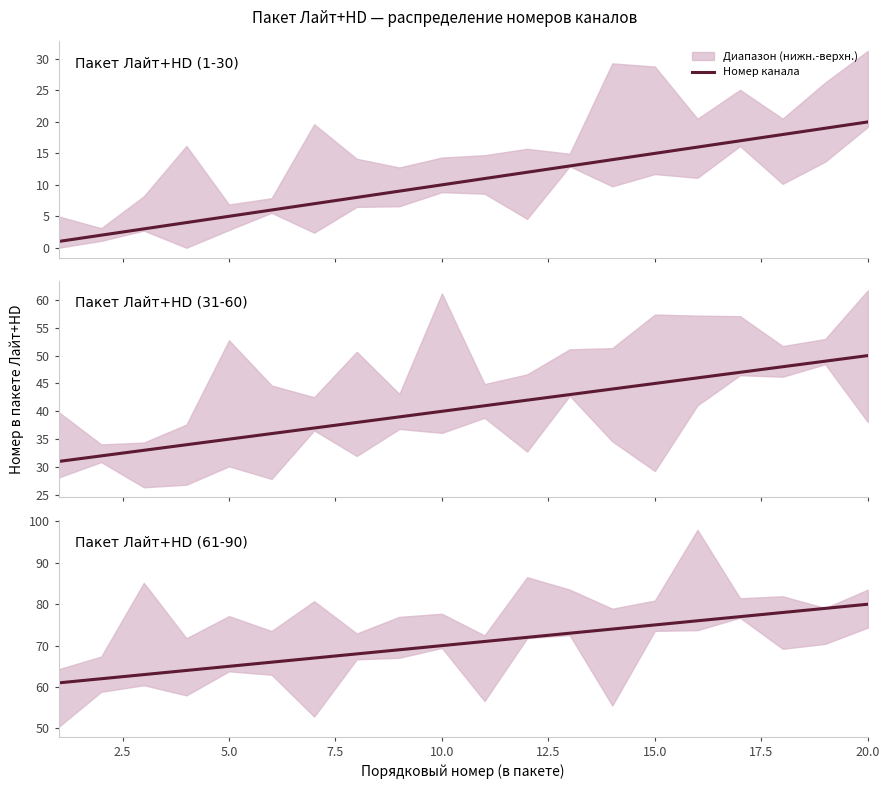

What is the ratio of the value at 20.0 to the value at 15.0?

1.0